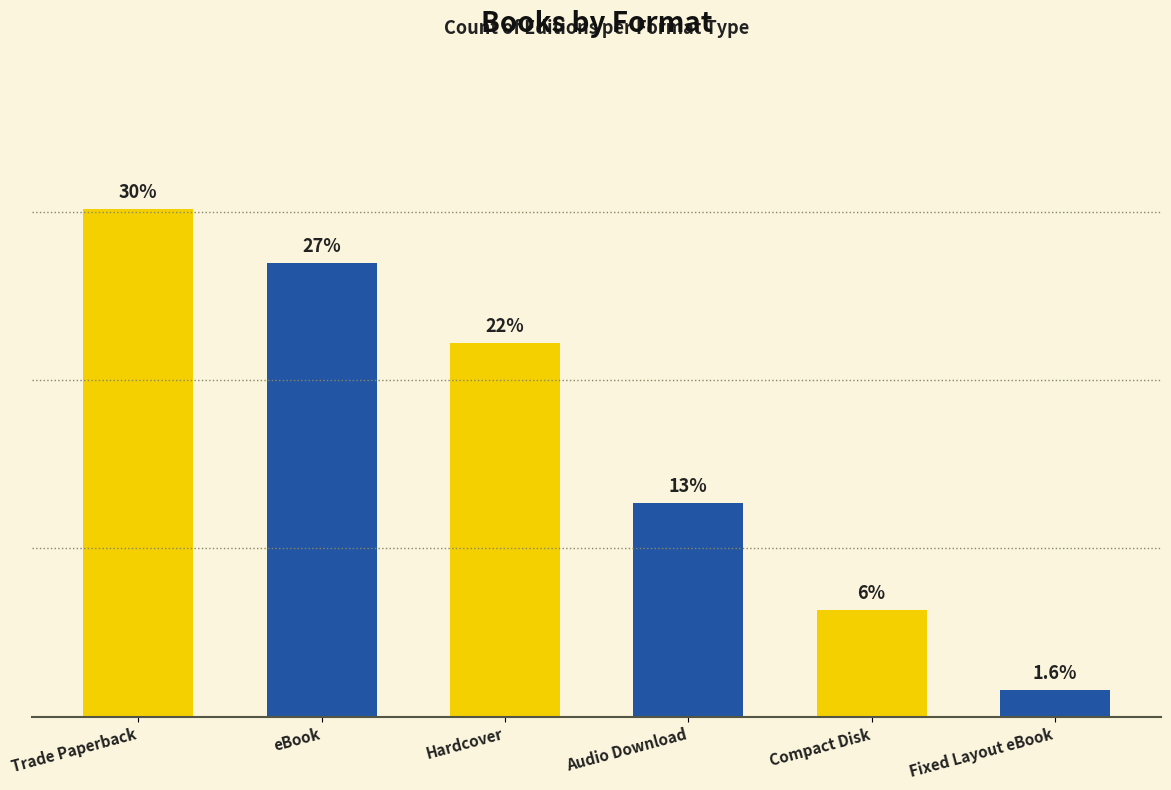

Does the chart contain any negative values?

No